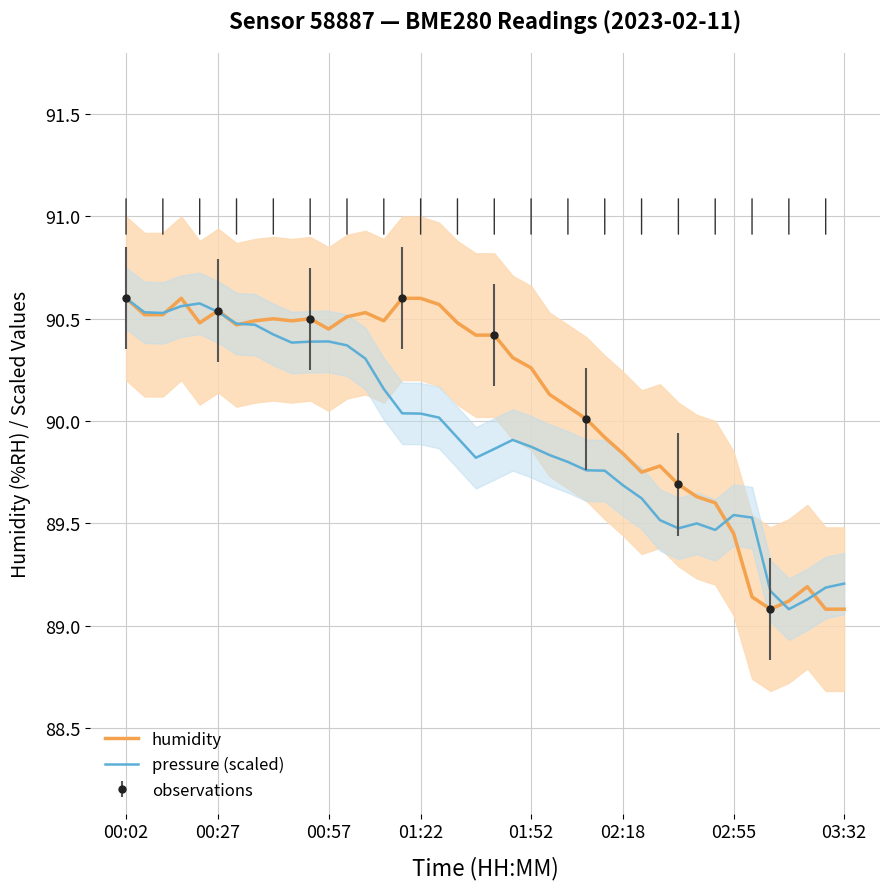

The humidity series shows 89.1 at 03:32. True or false?

True